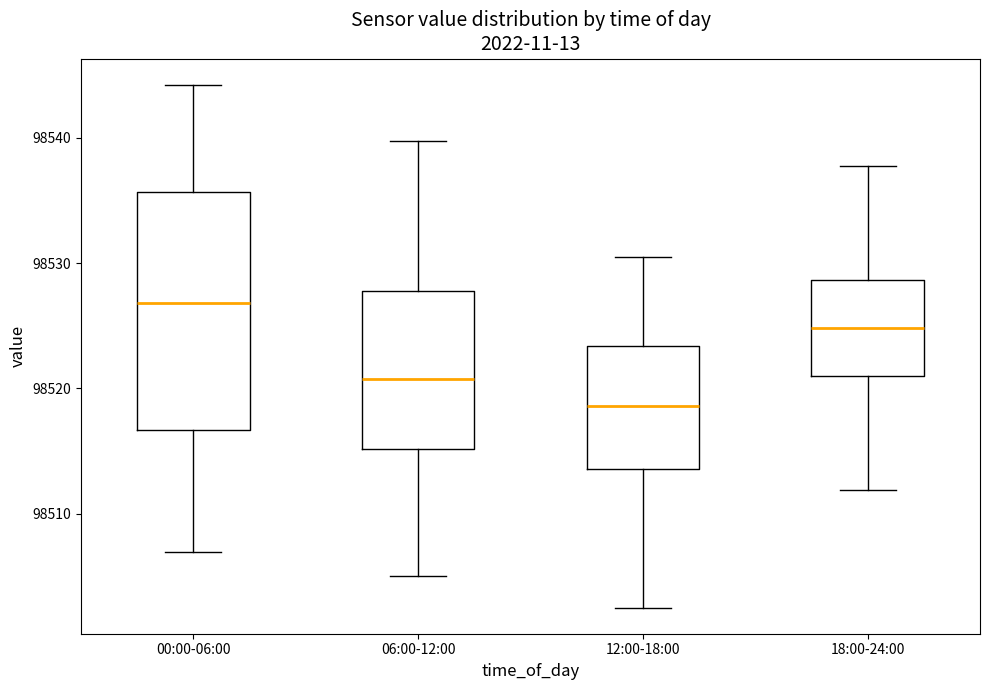

Where does the median line of the box for 18:00-24:00 sit on the y-axis? The values are not printed on the chart, so give them approximately, as read against the axis.

98525